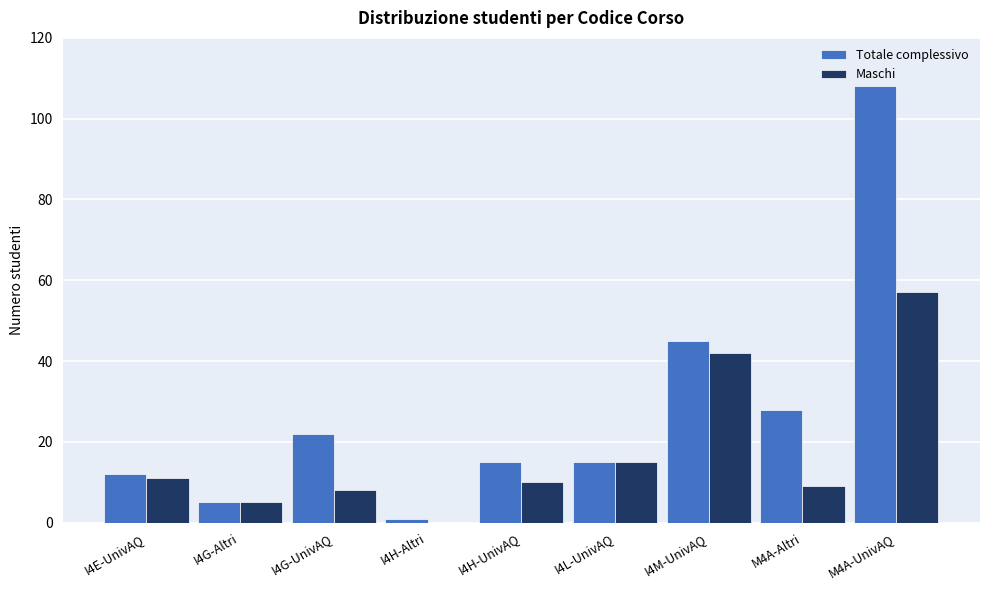

How many groups of bars are there?

9